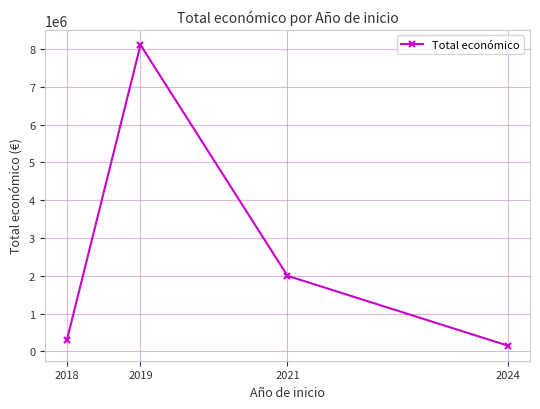

Between 2018 and 2021, which is larger?

2021